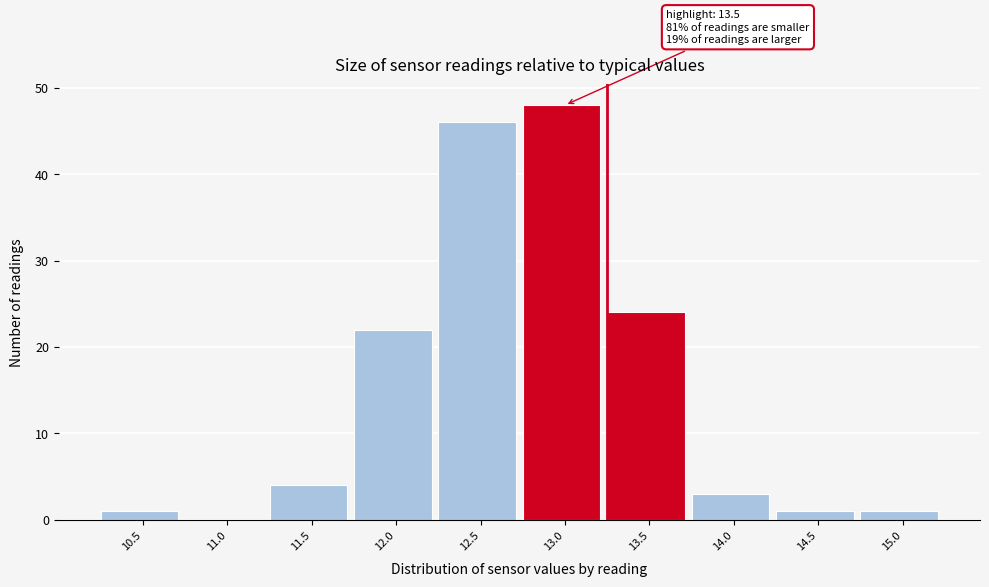

Reading left to right, transcribe all the data shown in this chart.

10.5=1	11.0=0	11.5=4	12.0=22	12.5=46	13.0=48	13.5=24	14.0=3	14.5=1	15.0=1